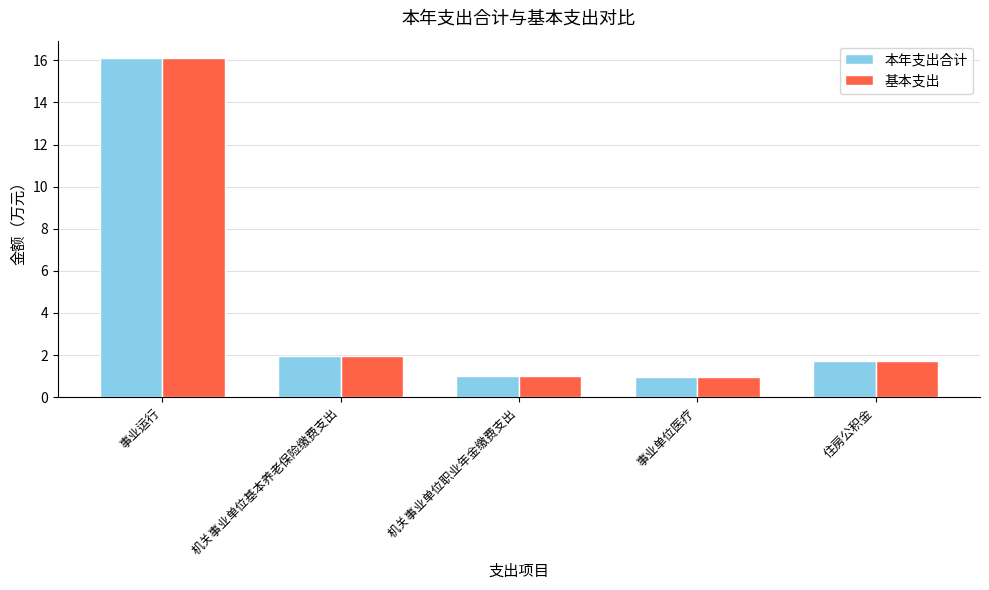

What is the difference between the maximum and minimum values in the 本年支出合计 series?

15.2